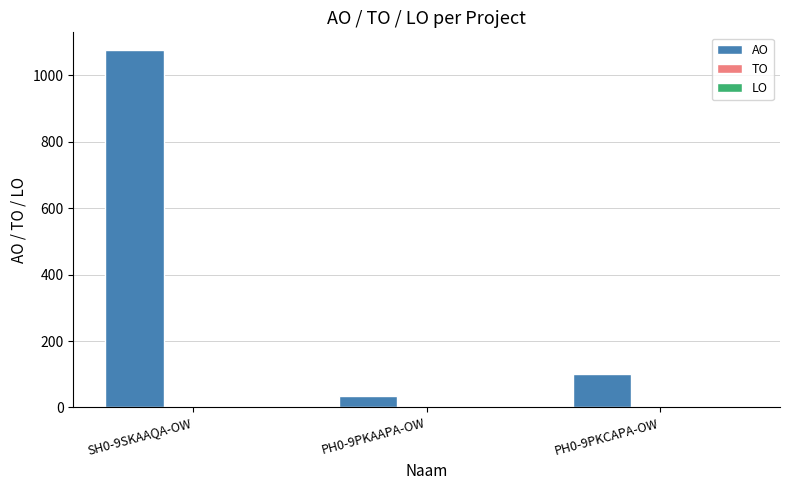

At which label is the value closest to 555?

PH0-9PKCAPA-OW